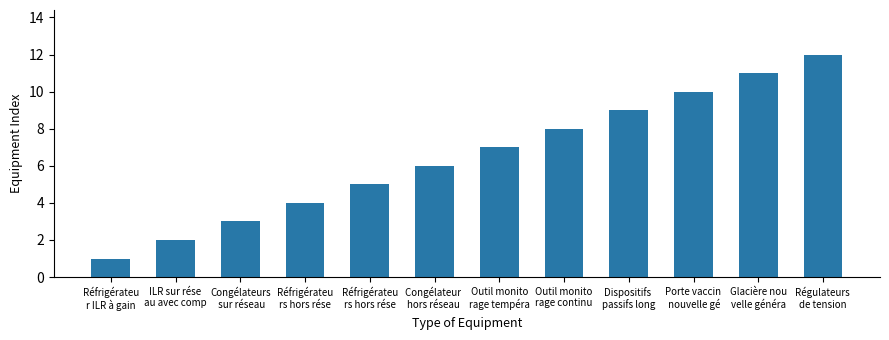

What is the difference between the values at Outil monito
rage continu and ILR sur rése
au avec comp?

6